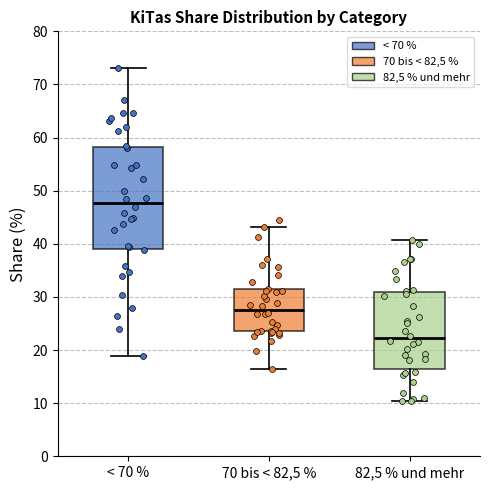

Reading left to right, transcribe this box plot: for each box, give where its median line is, the range the box spans, and where its two whiskers end, as read against the y-axis. The values are not printed on the chart, so give them approximately, as read against the axis.

< 70 %: median 48, box 39 to 58, whiskers 19 to 73
70 bis < 82,5 %: median 28, box 23 to 31, whiskers 16 to 43
82,5 % und mehr: median 22, box 16 to 31, whiskers 10 to 41